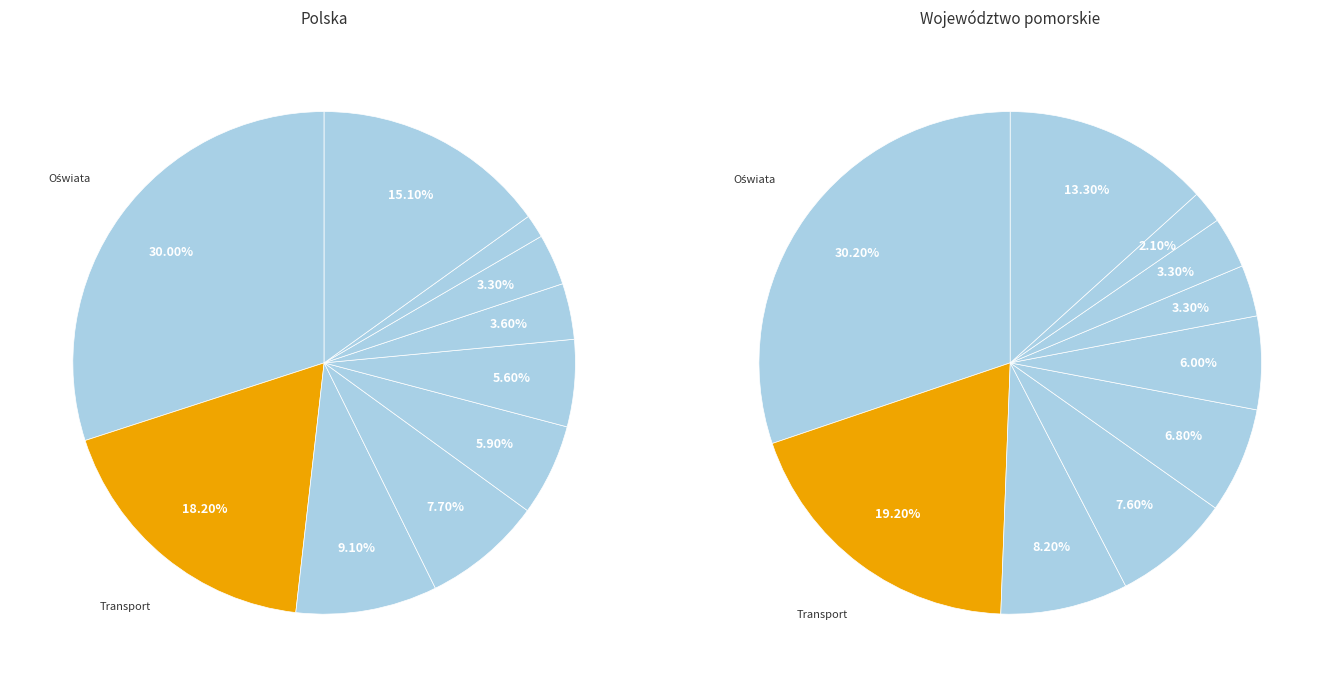

How many segments does this pie chart have?

10